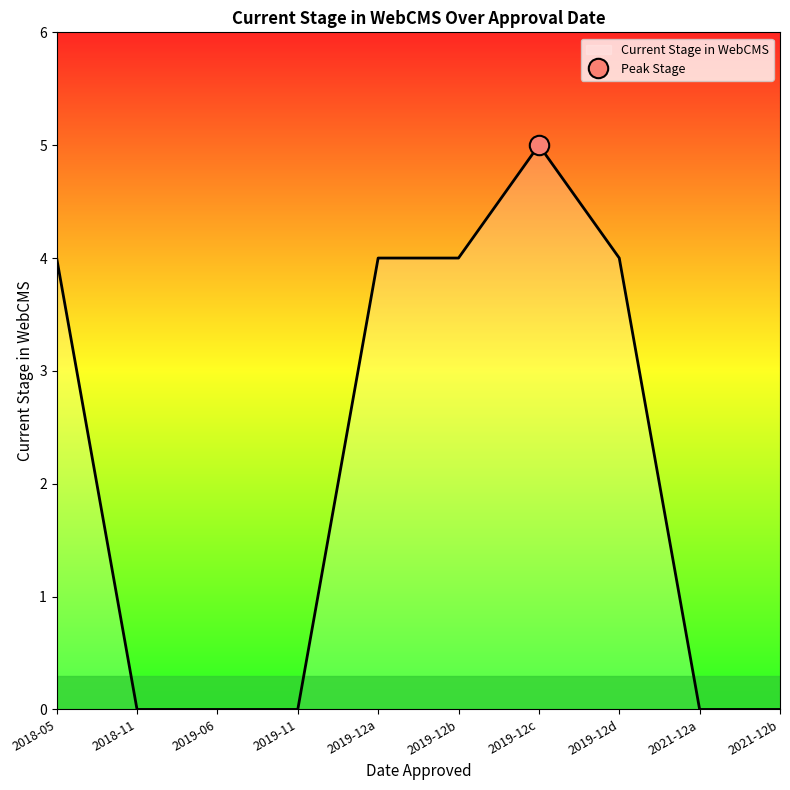

What is the greatest value displayed?

5